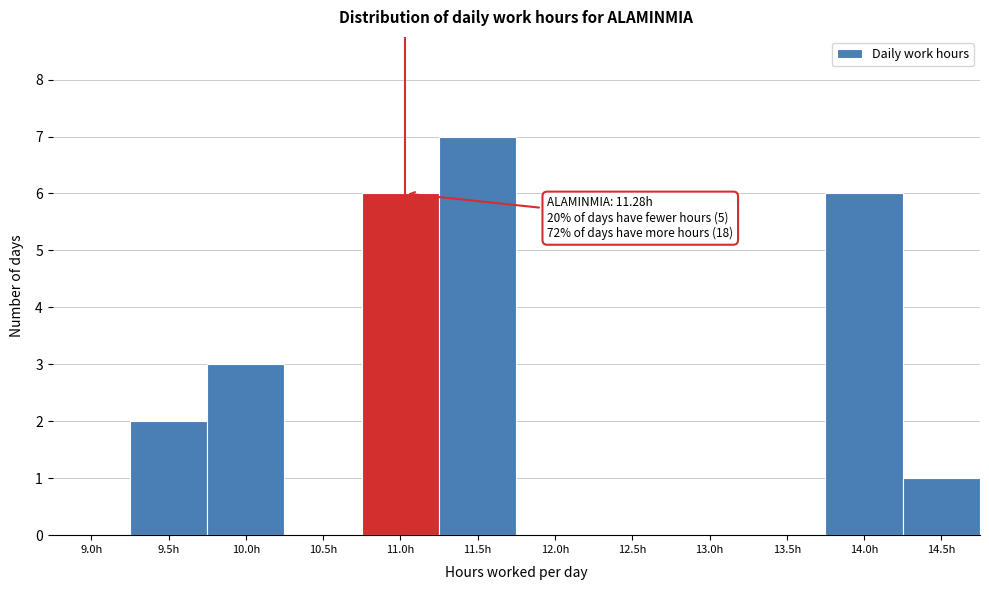

Reading left to right, list all the values displayed in this chart.

9.0h=0	9.5h=2	10.0h=3	10.5h=0	11.0h=6	11.5h=7	12.0h=0	12.5h=0	13.0h=0	13.5h=0	14.0h=6	14.5h=1